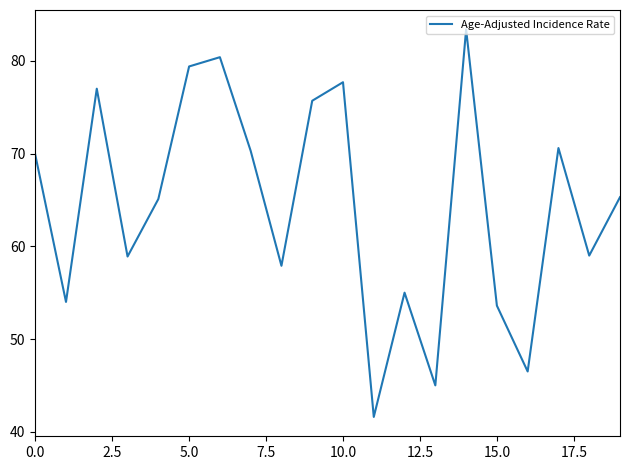

What is the minimum value shown in the chart?

41.6